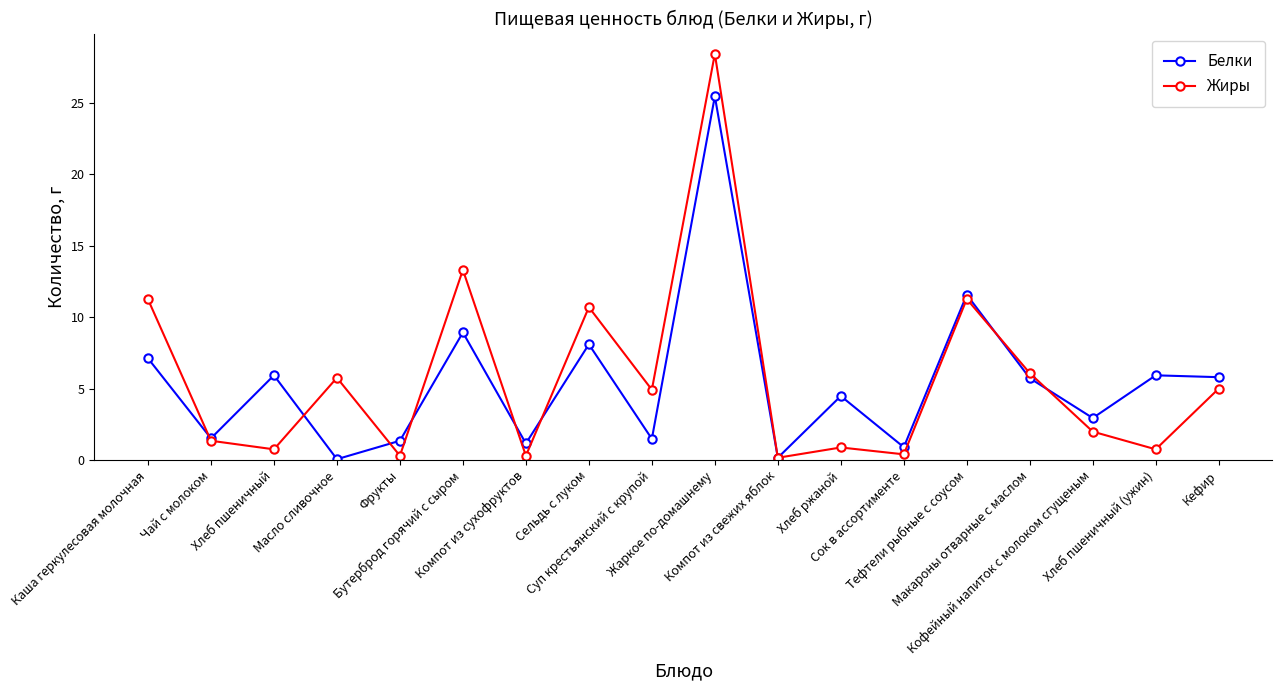

In Белки, how many points are lower than both neighbors (excluding endpoints)?

7